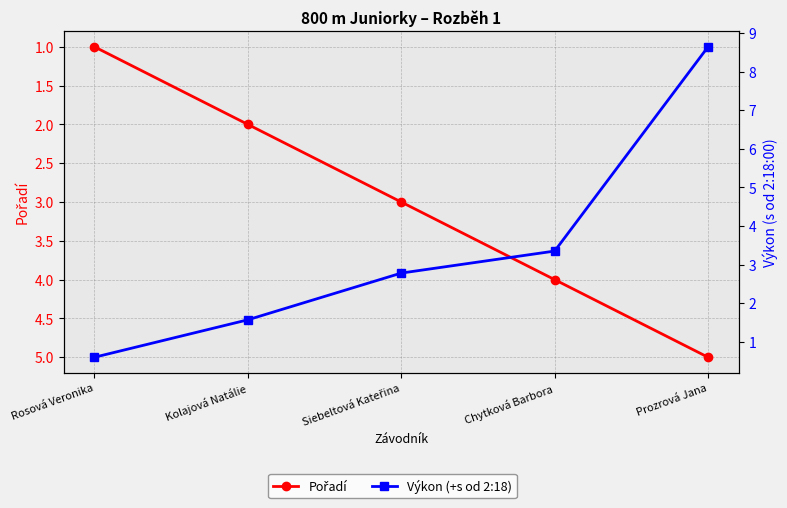

How many data points in Výkon (+s od 2:18) are above 2?

3